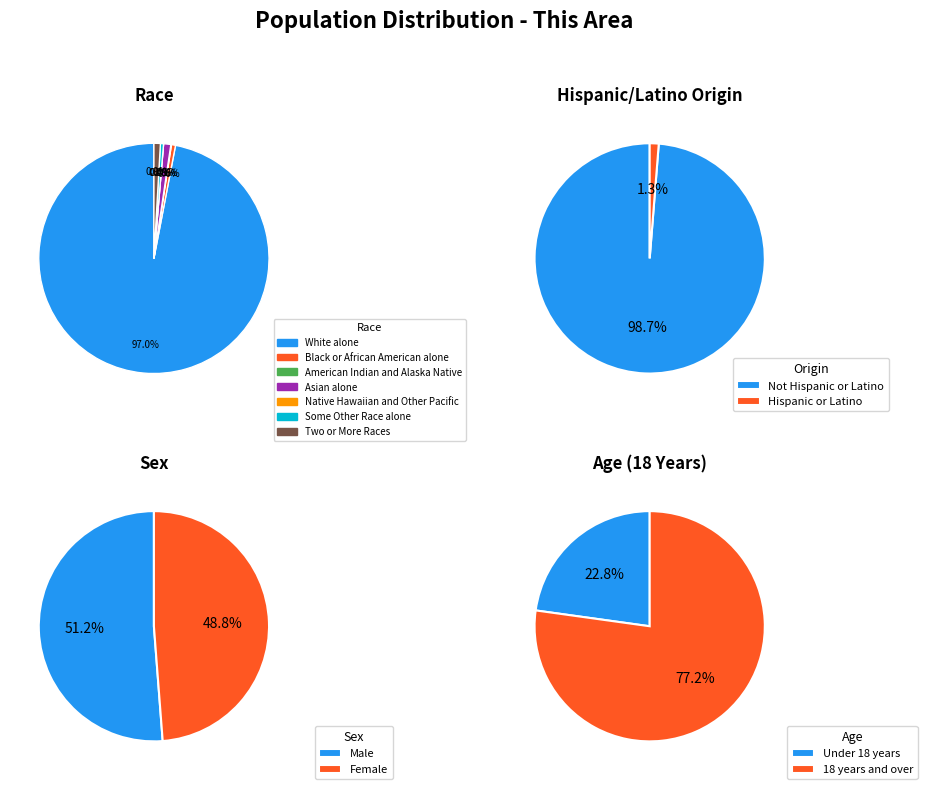

What percentage is the Black or African American alone slice, to the nearest percent?

1%